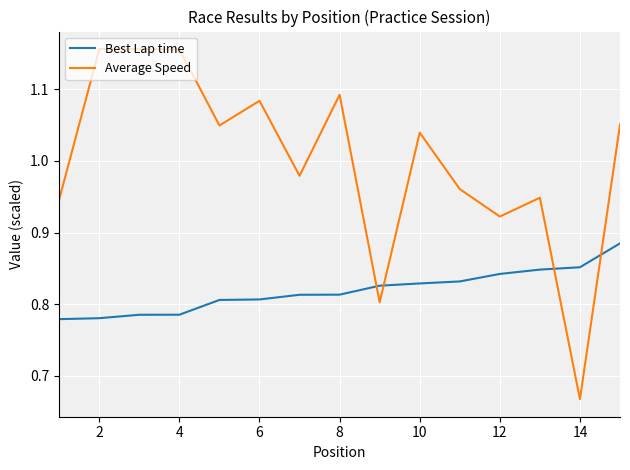

Which series has the largest range (max minus min)?

Average Speed